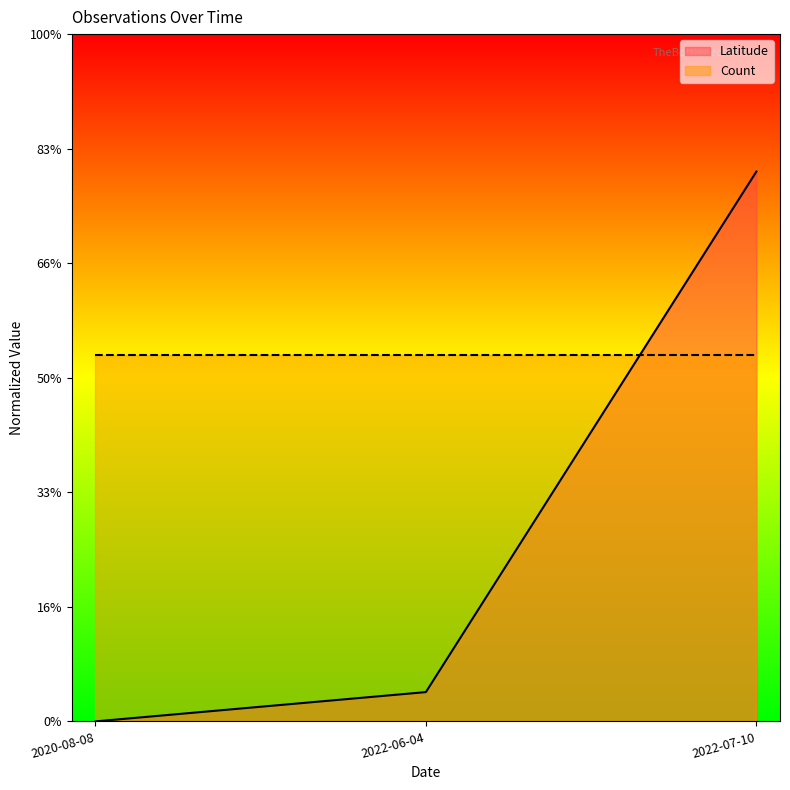

True or false: the data shows 0.7 at 2022-07-10.

False